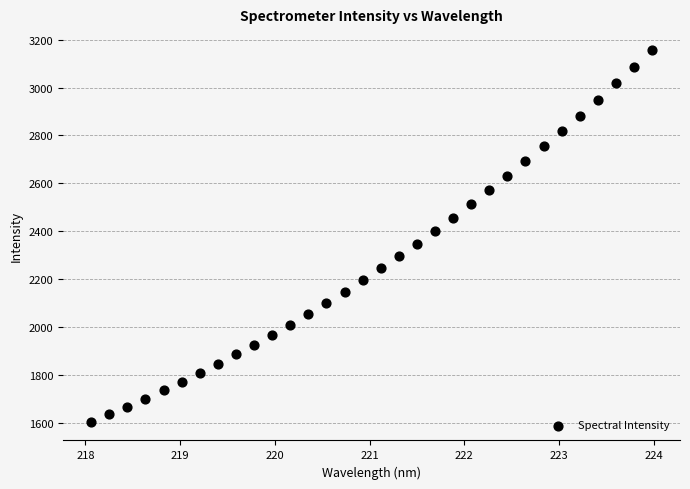

What is the range of Y values (max minus min)?

1555.3